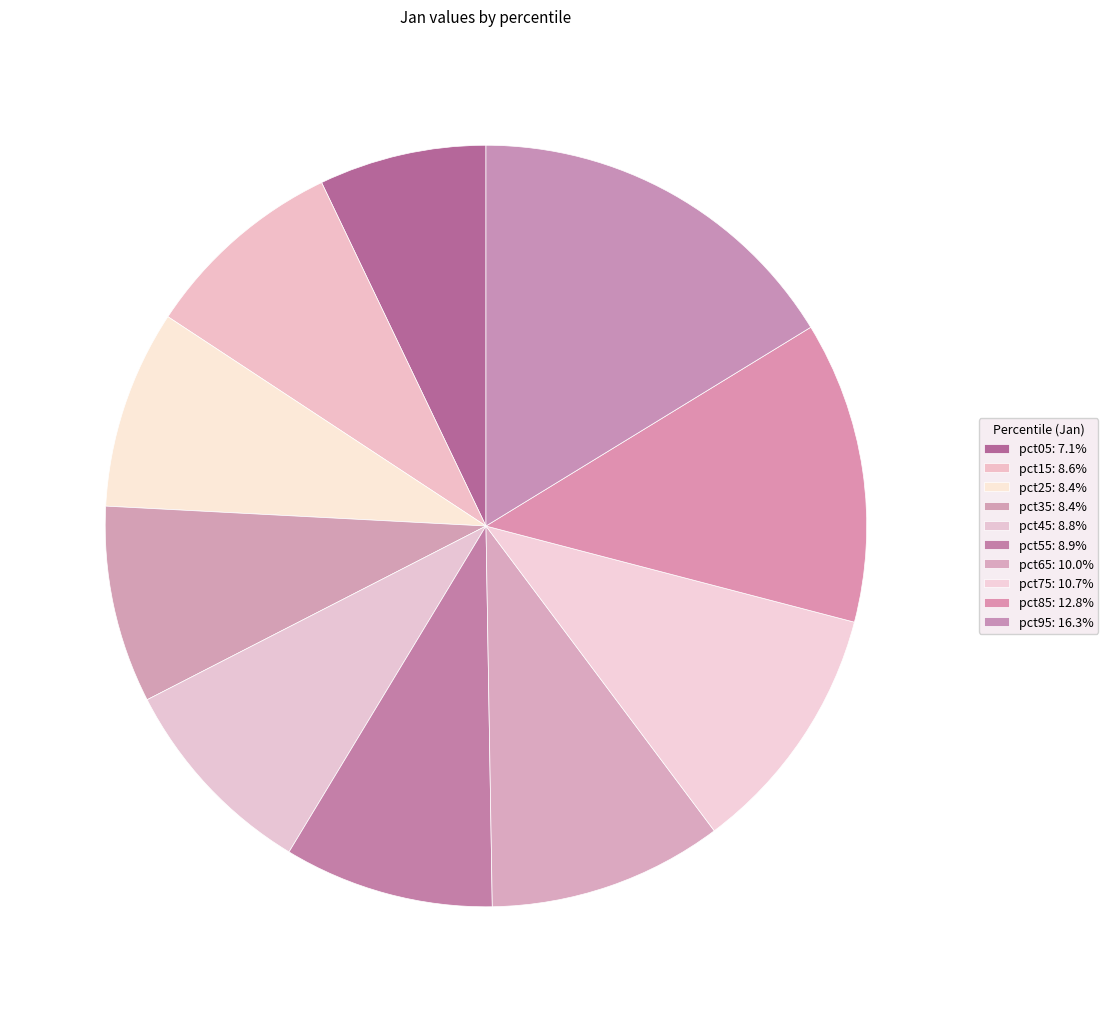

Rank the categories by value from lowest to highest.

pct05, pct35, pct25, pct15, pct45, pct55, pct65, pct75, pct85, pct95